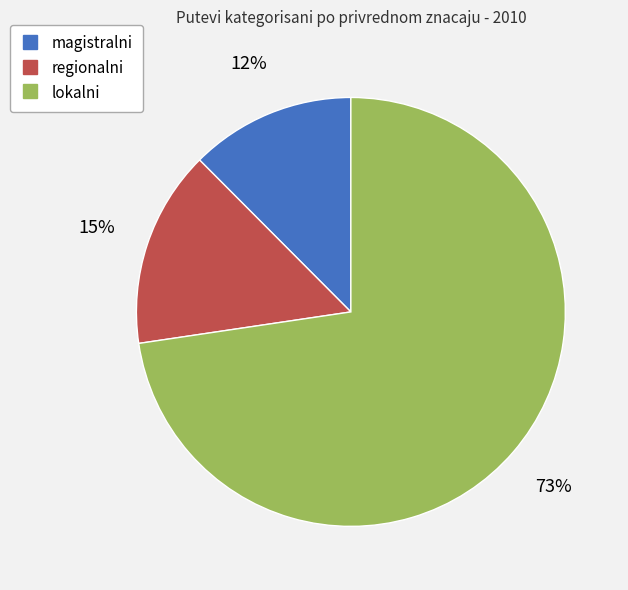

To the nearest percent, what is the combined percentage of lokalni and magistralni?

85%